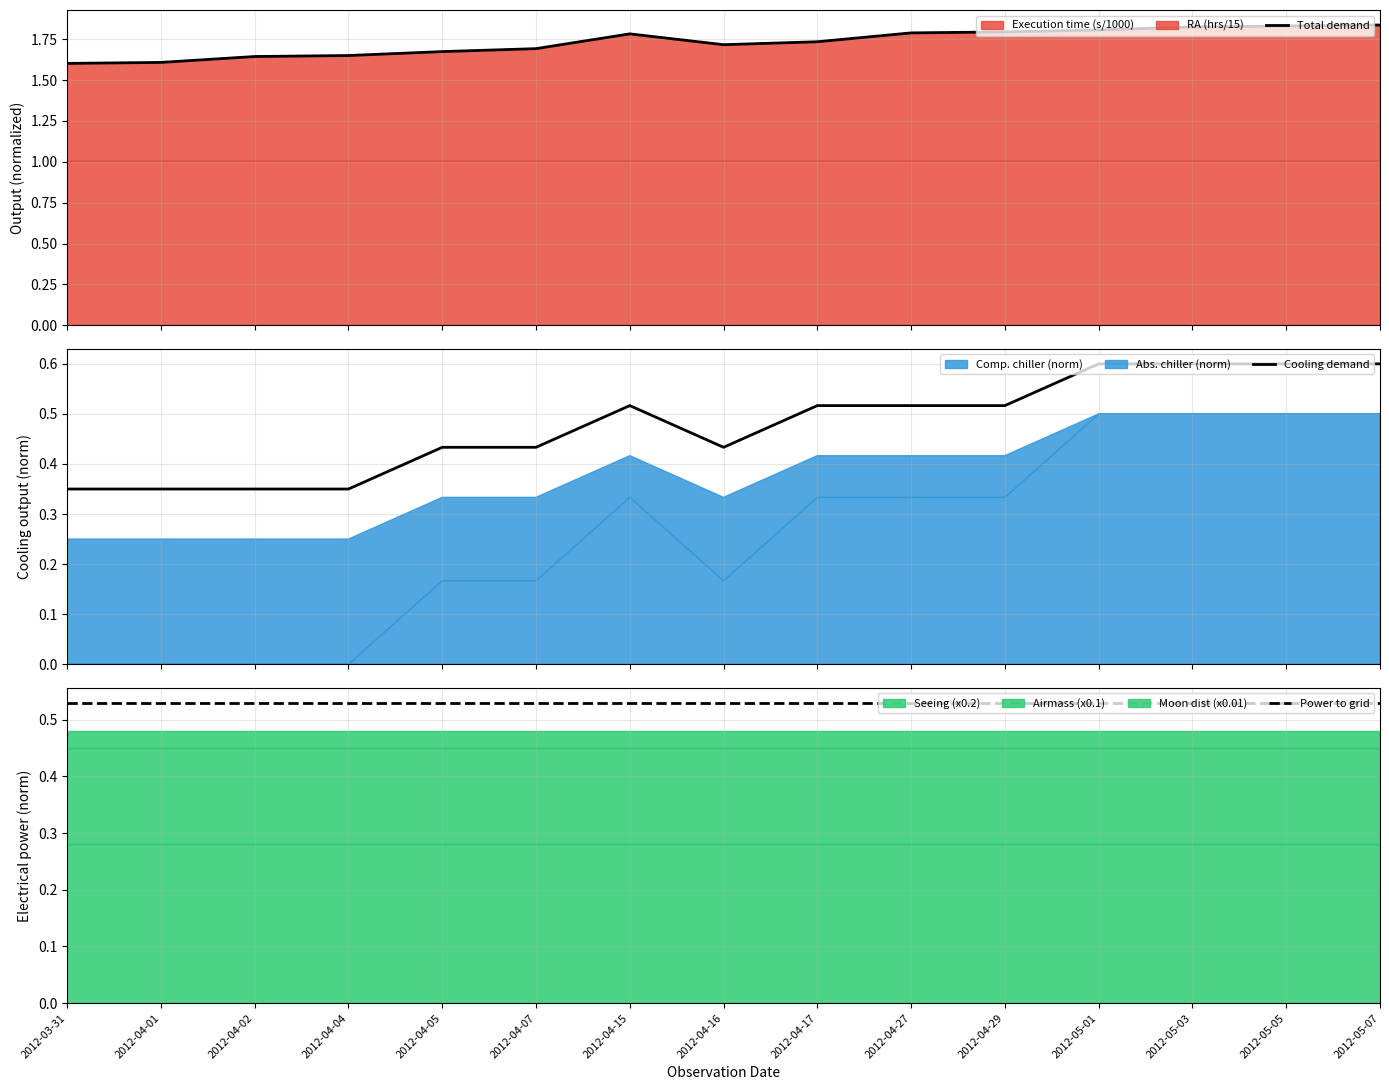

True or false: Total demand has a value of 1.7 at 2012-04-07.

True